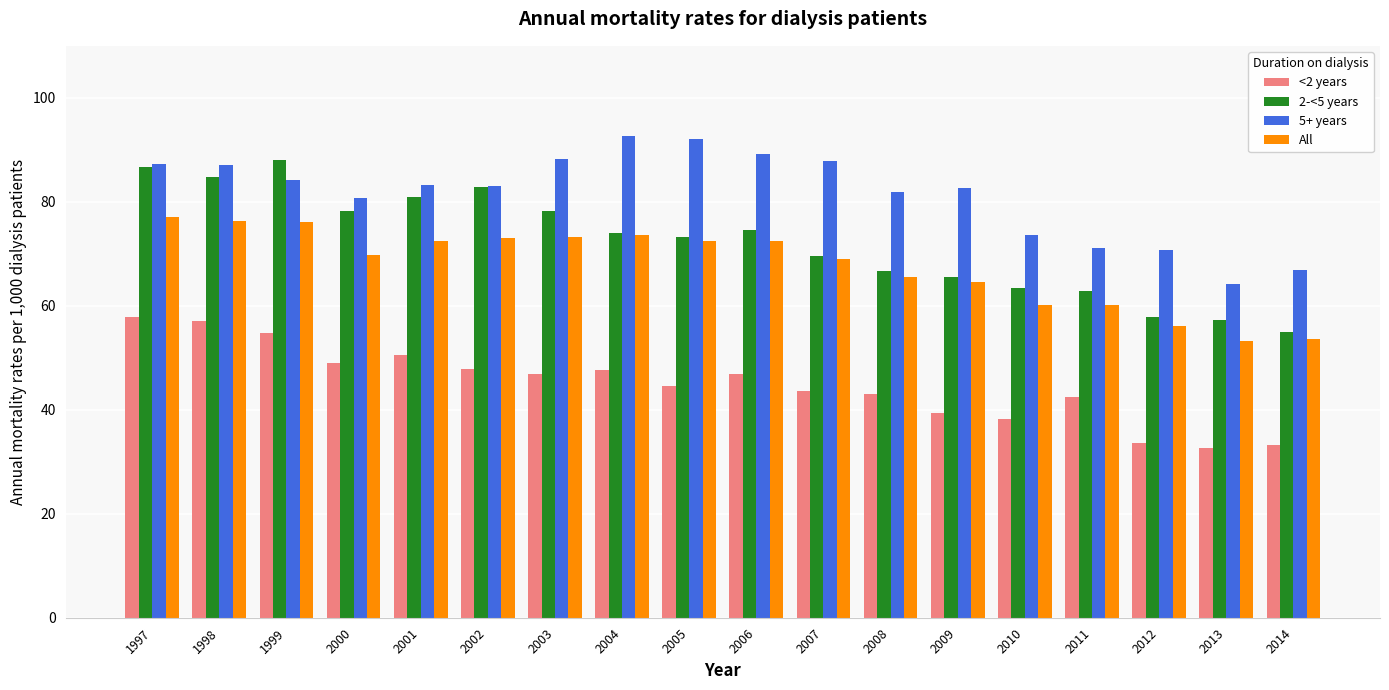

Which series changed the most between 2009 and 2014?

5+ years